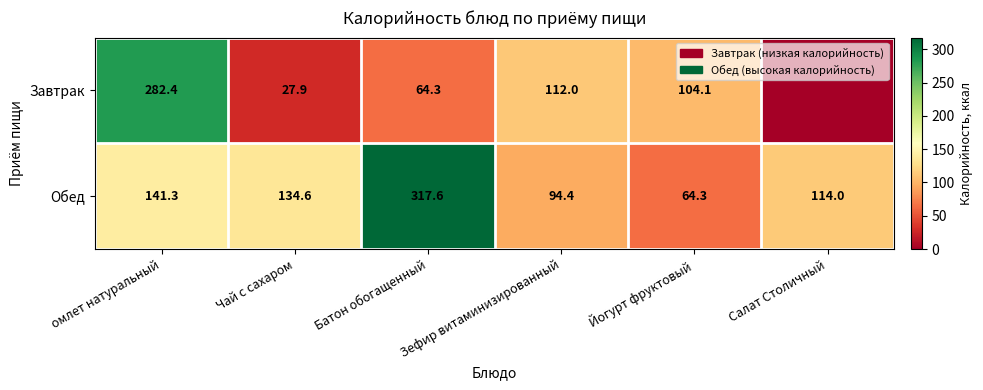

What is the average value of the Обед series?

144.4